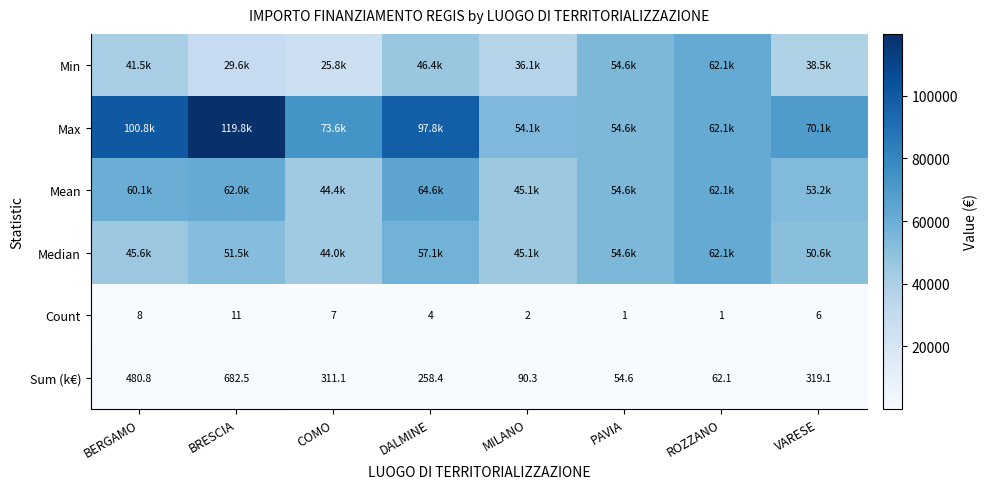

How many values in the Sum (k€) series exceed 311?

4